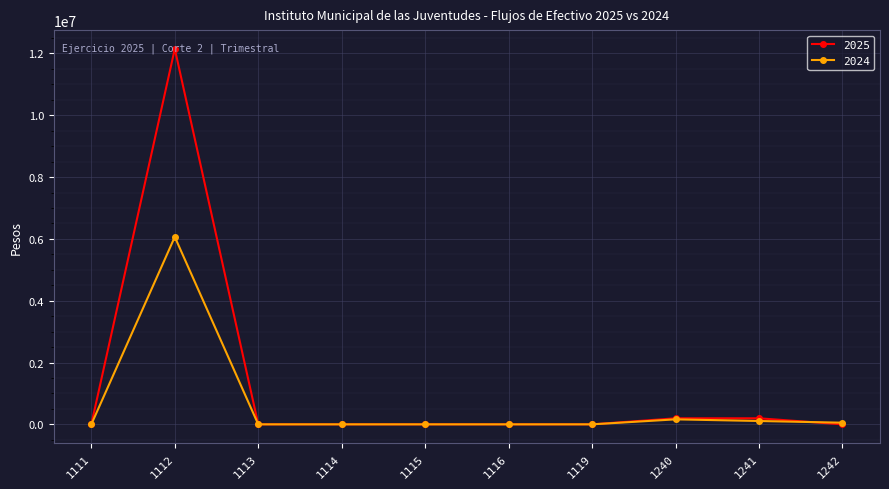

Which series has the widest spread of values?

2025